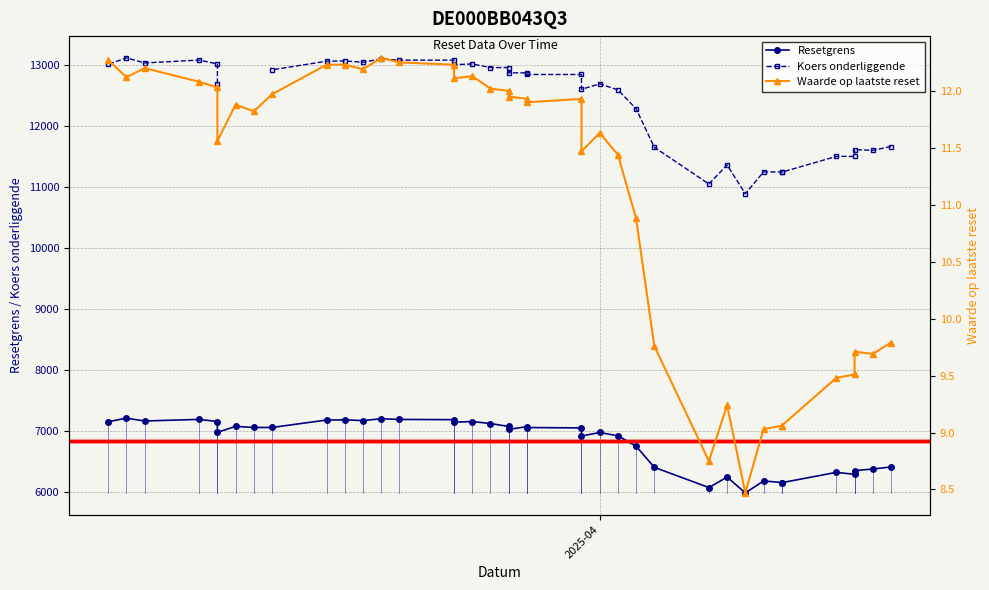

What is the difference between the maximum and minimum values in the Waarde op laatste reset series?

3.8